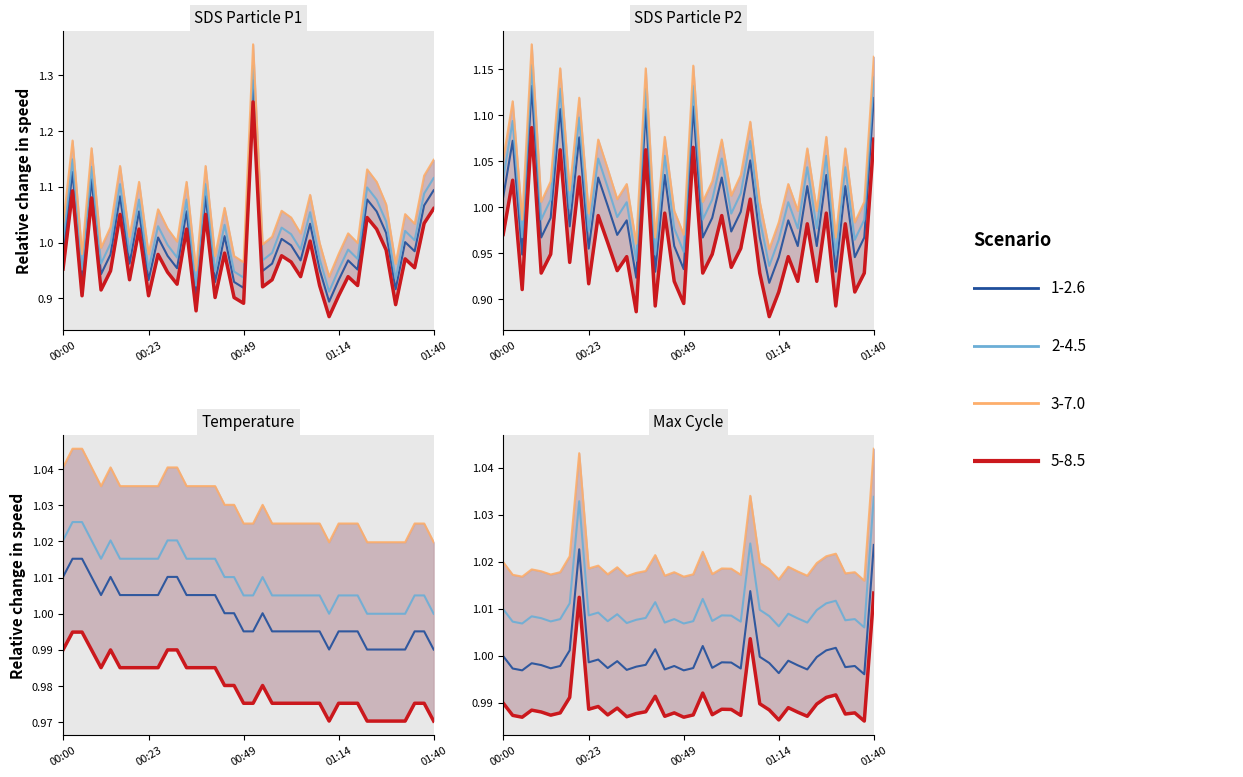

What is the maximum value shown in the chart?

1.4